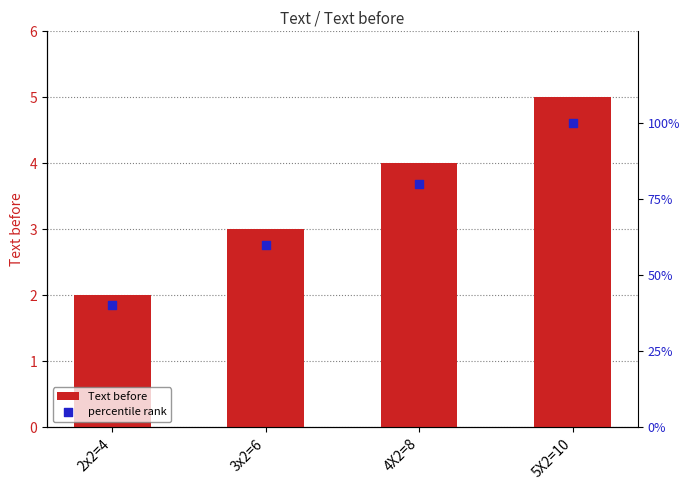

Which series reaches the maximum Y coordinate?

percentile rank